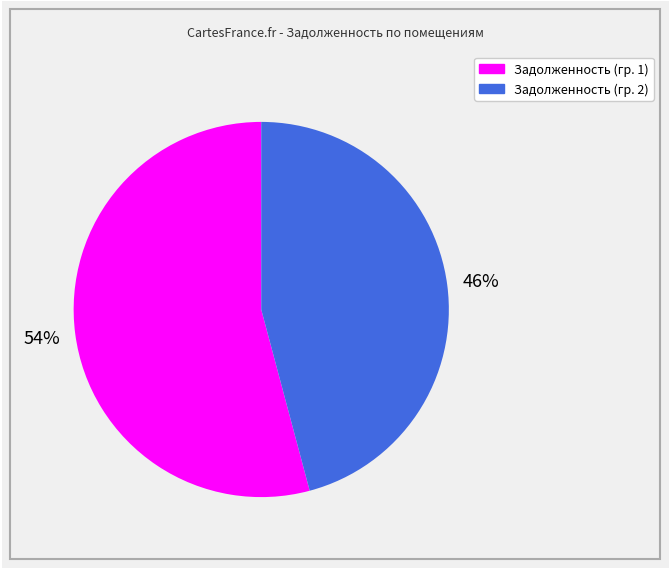

To the nearest percent, what is the average slice percentage?

50%